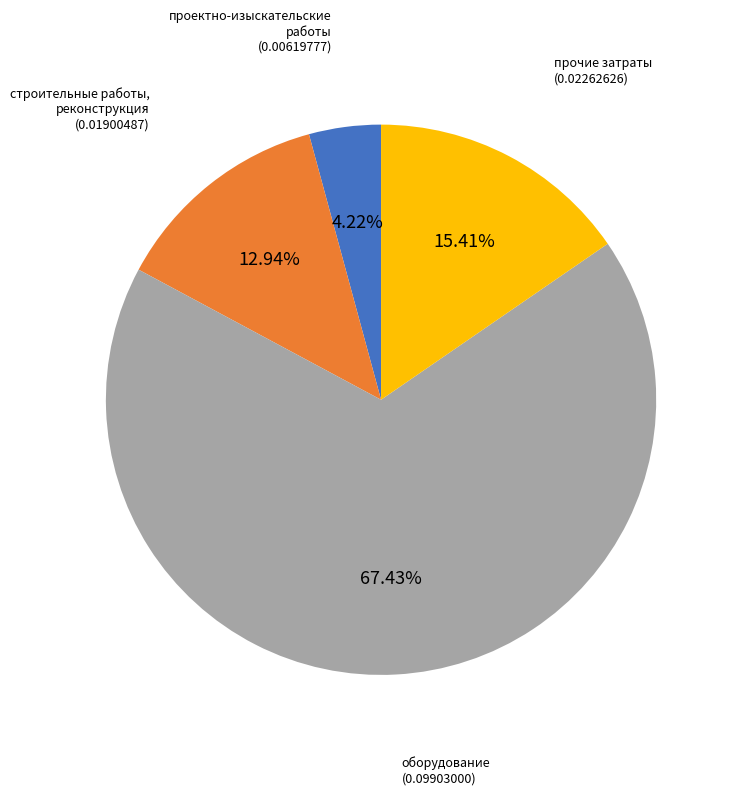

To the nearest percent, what is the difference between the largest and smallest slice percentages?

63%